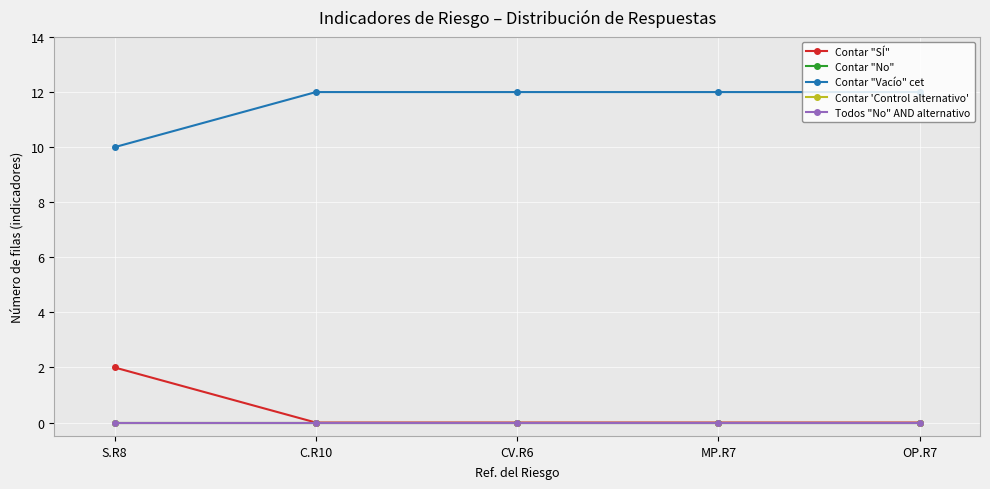

What is the value of the Contar "Vacío" cet point at the 5th from the left?

12